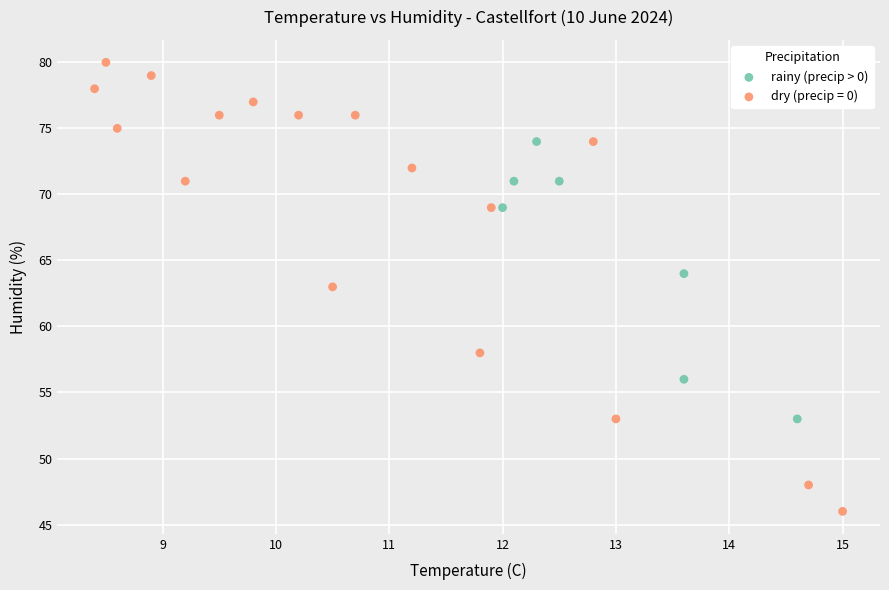

Which series reaches the minimum Y coordinate?

dry (precip = 0)